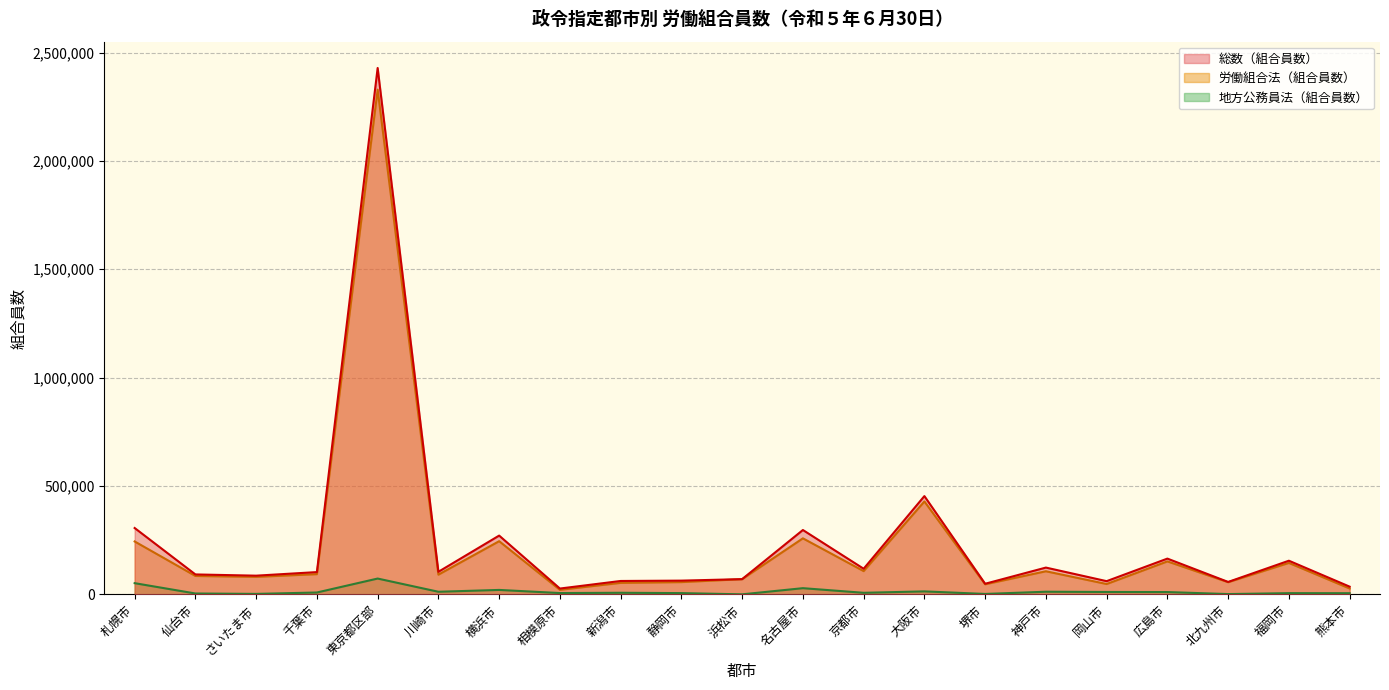

Between さいたま市 and 横浜市, which series saw the biggest shift?

総数（組合員数）